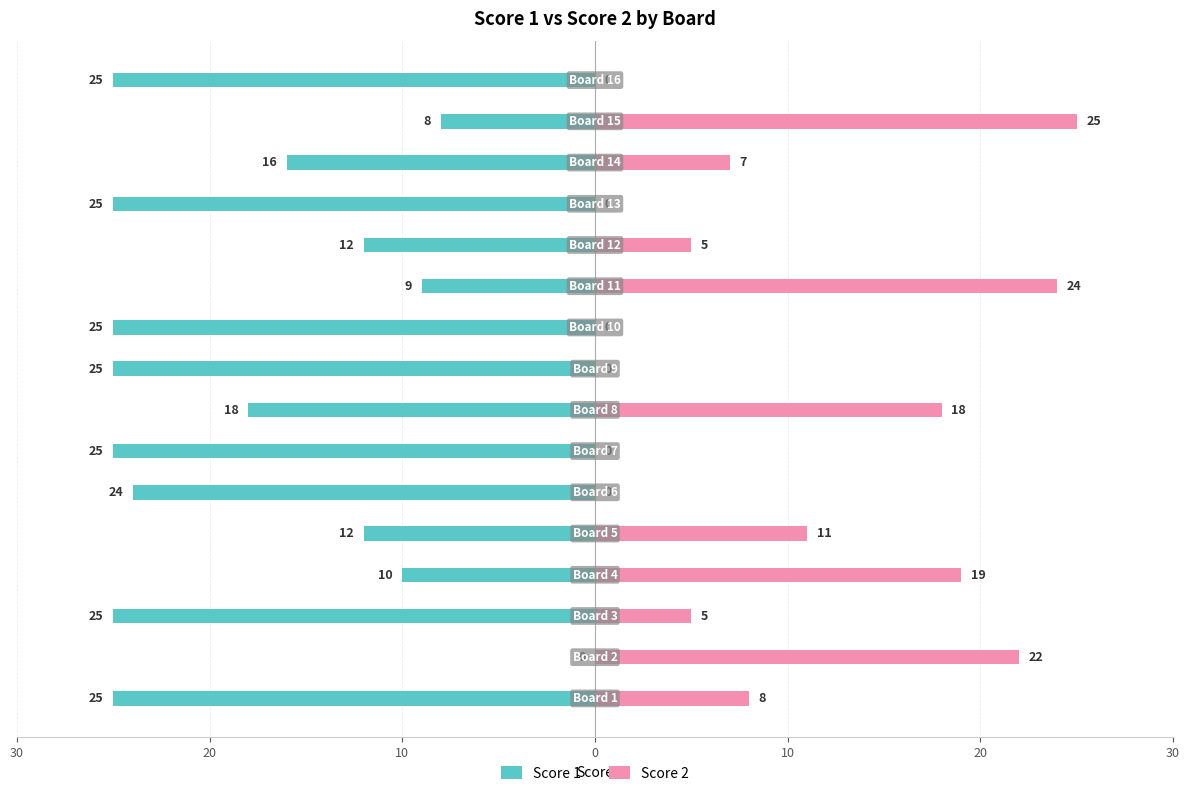

What is the difference between the highest and lowest values at 20?

22